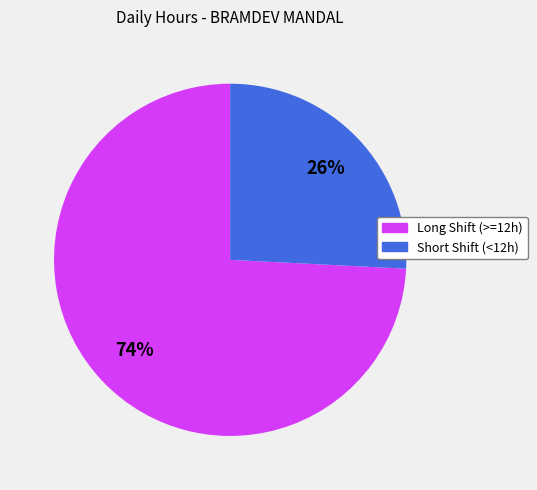

Count the number of slices in the pie.

2